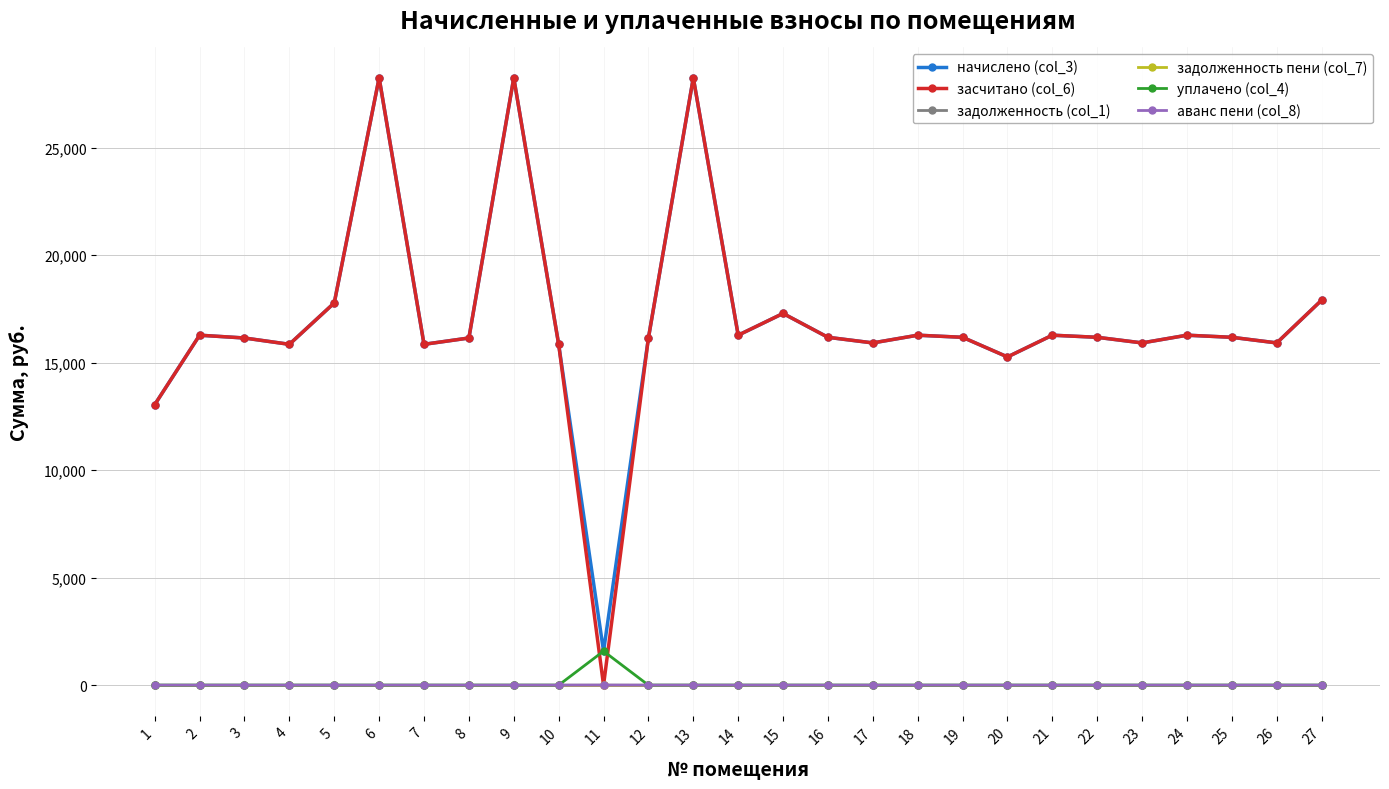

What is the total value across all series at 20?

30537.1